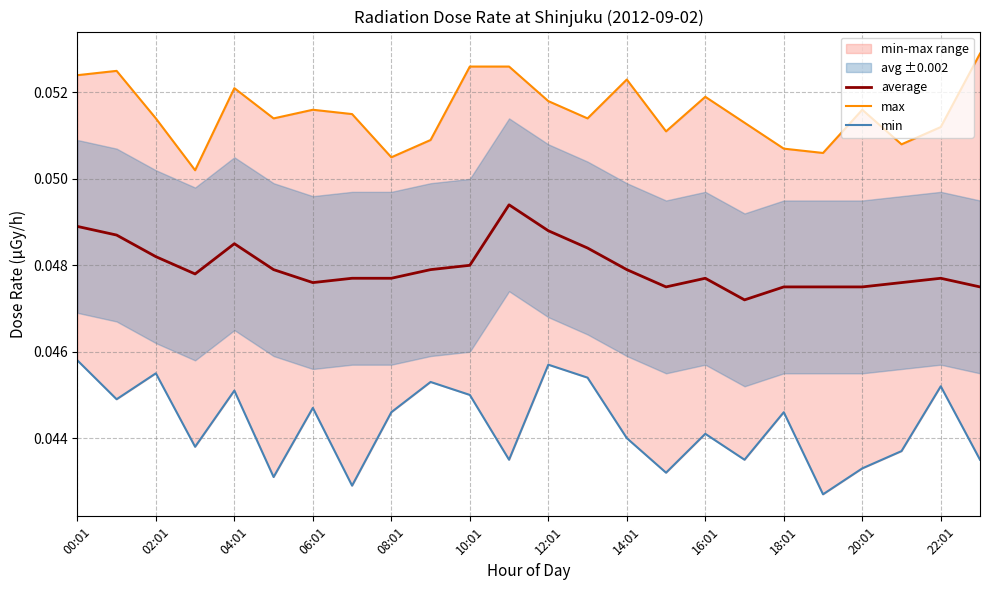

The value of average at 00:01 is 0.1. True or false?

False